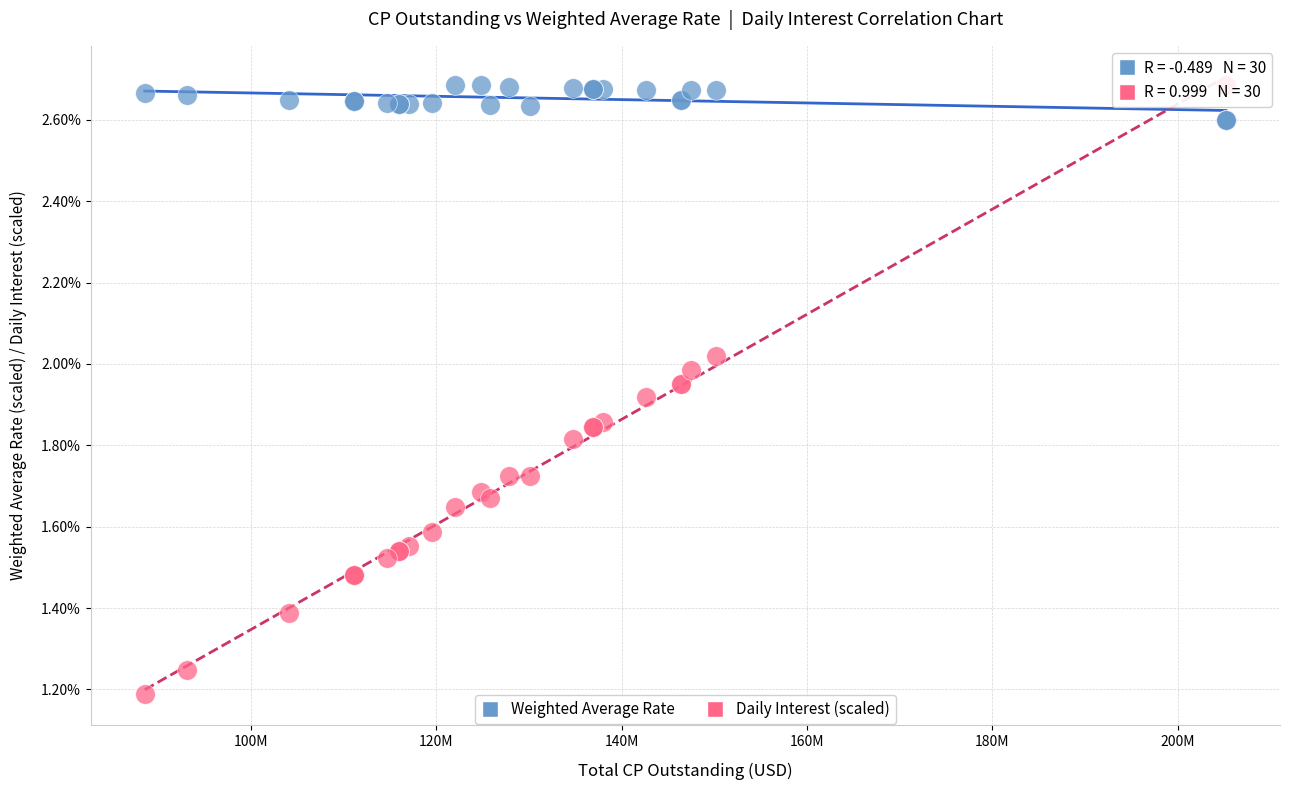

What are all the series names shown in the legend?

Weighted Average Rate, Daily Interest (scaled)